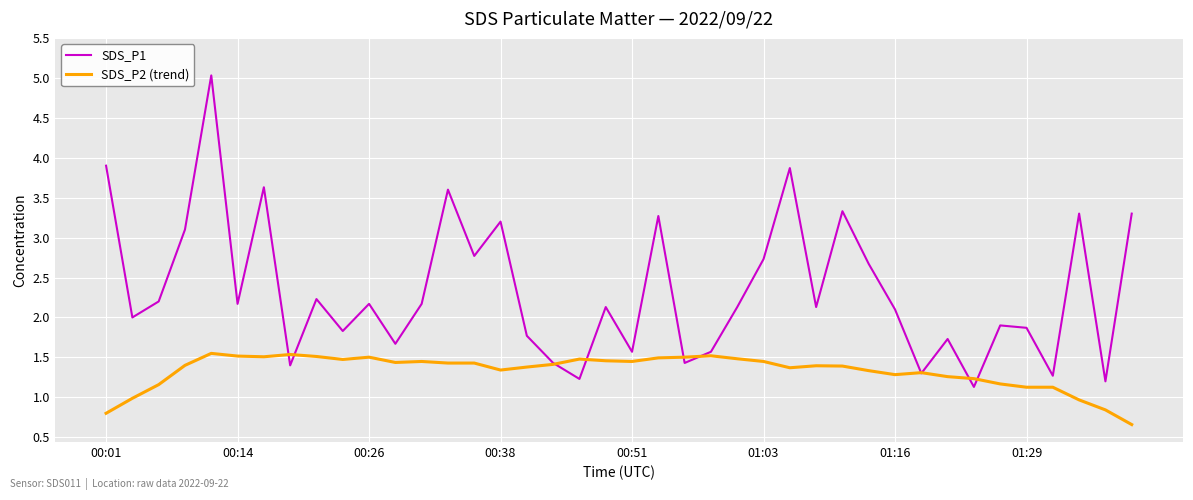

Which series has the largest total across all categories?

SDS_P1